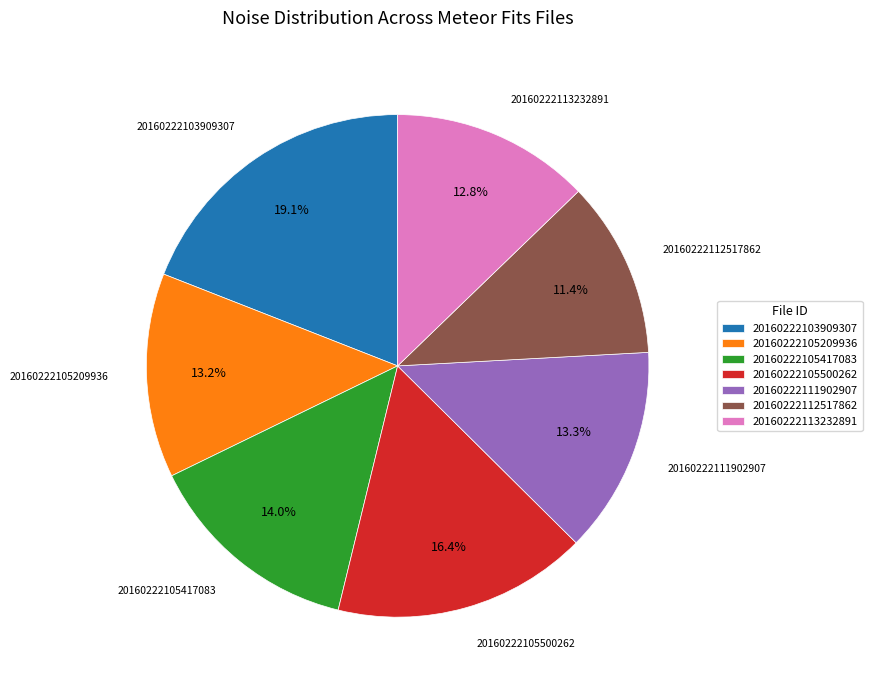

What percentage is NOT represented by 20160222103909307?

80.9%